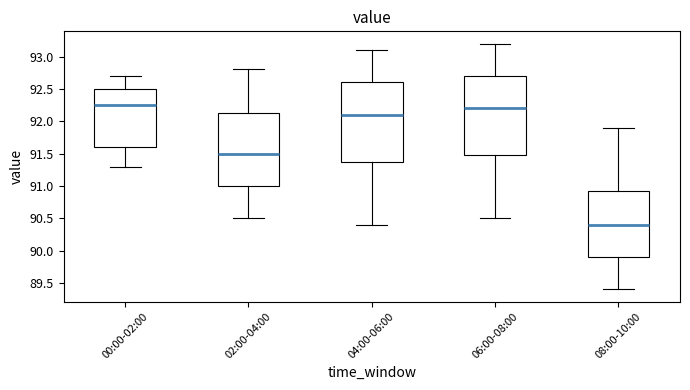

Reading left to right, transcribe this box plot: for each box, give where its median line is, the range the box spans, and where its two whiskers end, as read against the y-axis. The values are not printed on the chart, so give them approximately, as read against the axis.

00:00-02:00: median 92.25, box 91.60 to 92.50, whiskers 91.30 to 92.70
02:00-04:00: median 91.50, box 91.00 to 92.15, whiskers 90.50 to 92.80
04:00-06:00: median 92.10, box 91.40 to 92.60, whiskers 90.40 to 93.10
06:00-08:00: median 92.20, box 91.50 to 92.70, whiskers 90.50 to 93.20
08:00-10:00: median 90.40, box 89.90 to 90.95, whiskers 89.40 to 91.90